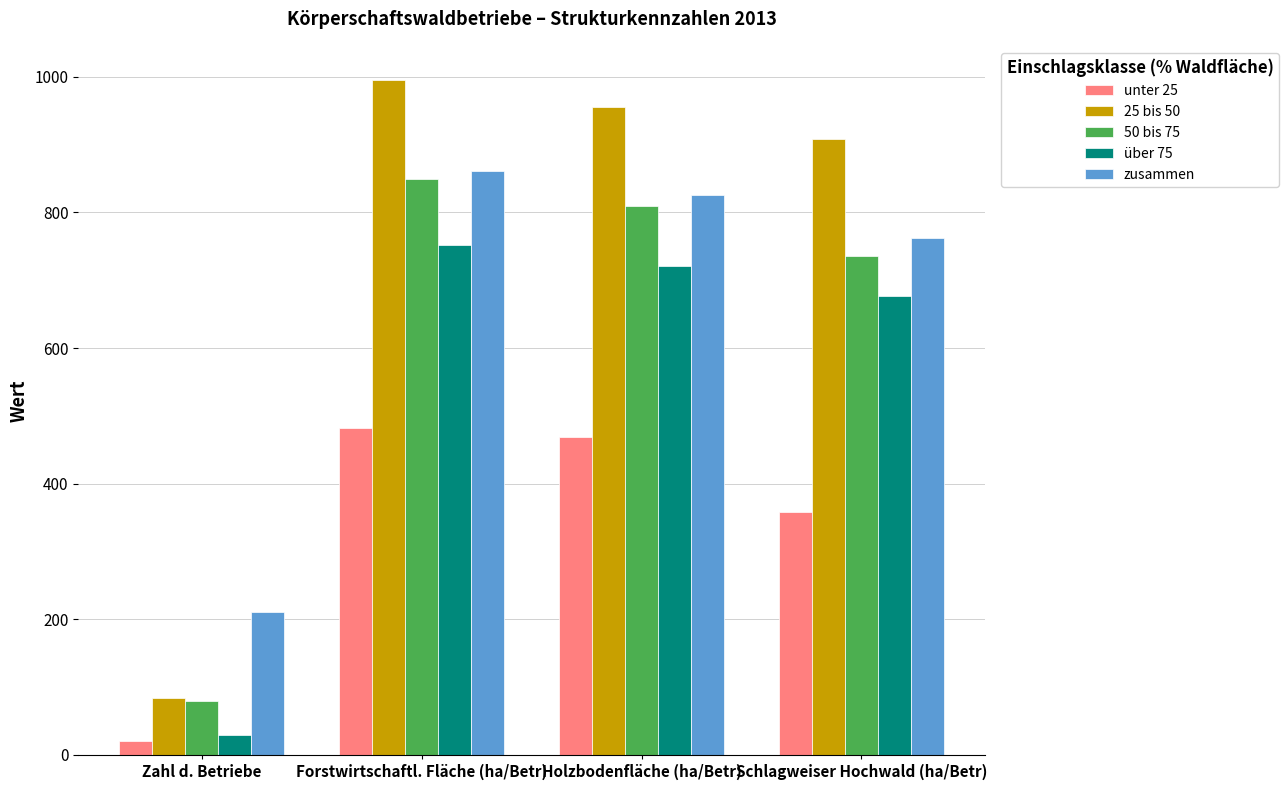

Reading left to right, extract all data points from this chart.

unter 25: 20.0	482.1	469.2	358.4
25 bis 50: 83.0	996.1	955.7	908.8
50 bis 75: 79.0	849.4	809.3	735.8
über 75: 29.0	751.8	721.1	677.3
zusammen: 211.0	861.6	825.1	762.4